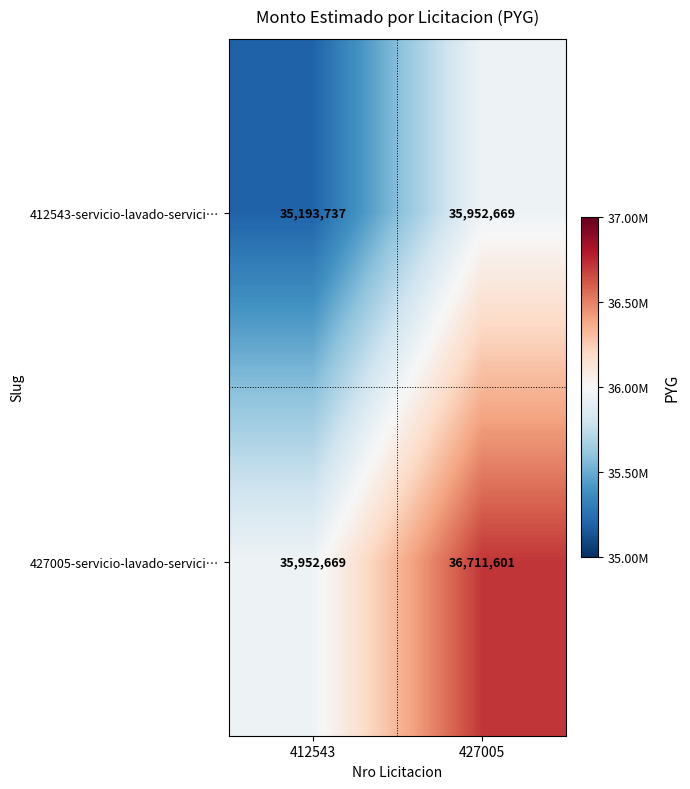

What is the minimum value for 412543-servicio-lavado-servici…?

35193737